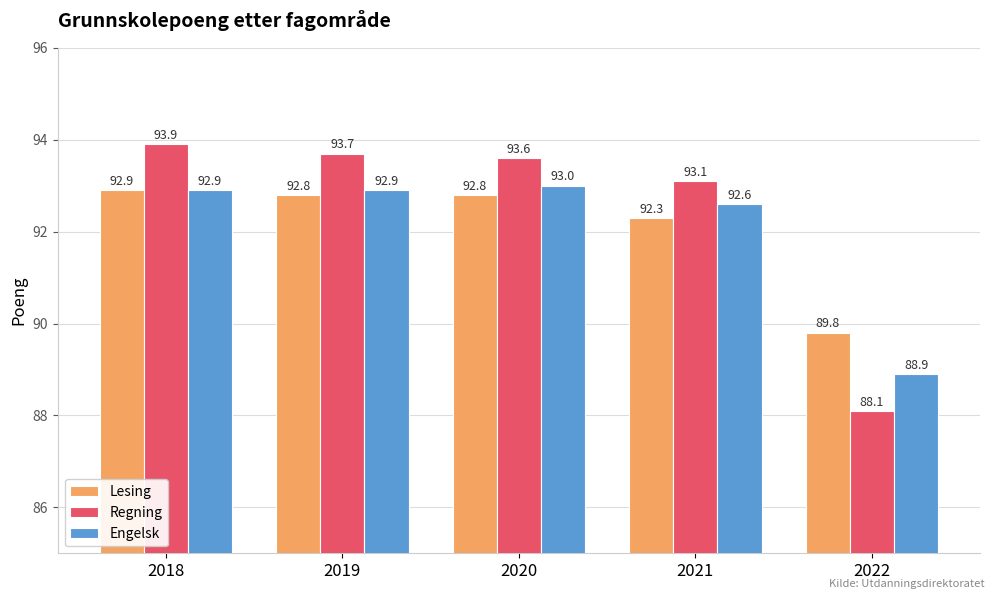

Reading right to left, list all the values displayed in this chart.

Lesing: 89.8	92.3	92.8	92.8	92.9
Regning: 88.1	93.1	93.6	93.7	93.9
Engelsk: 88.9	92.6	93.0	92.9	92.9